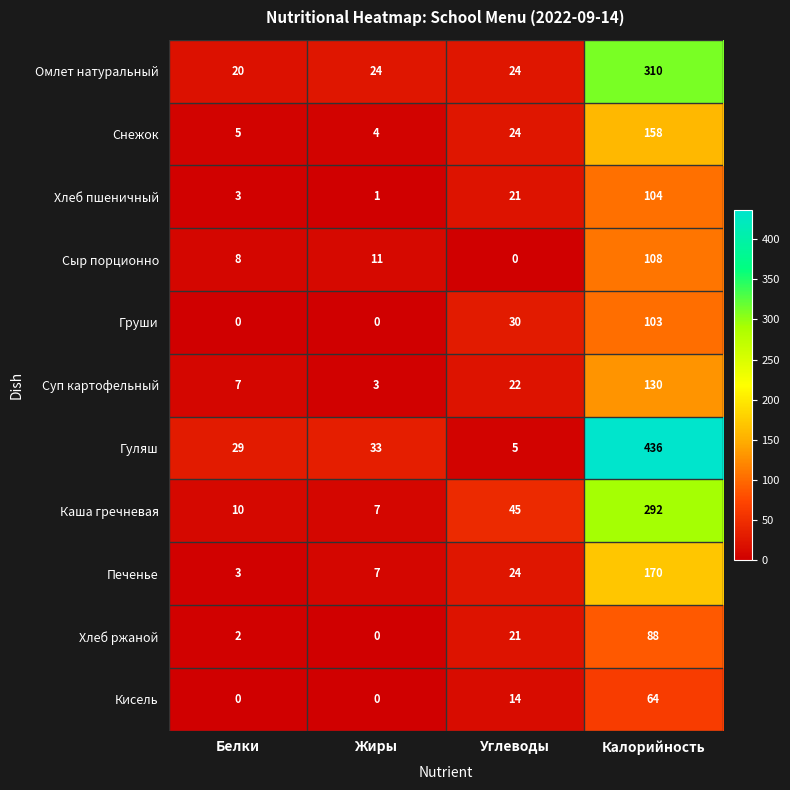

Which series has the largest total across all categories?

Гуляш